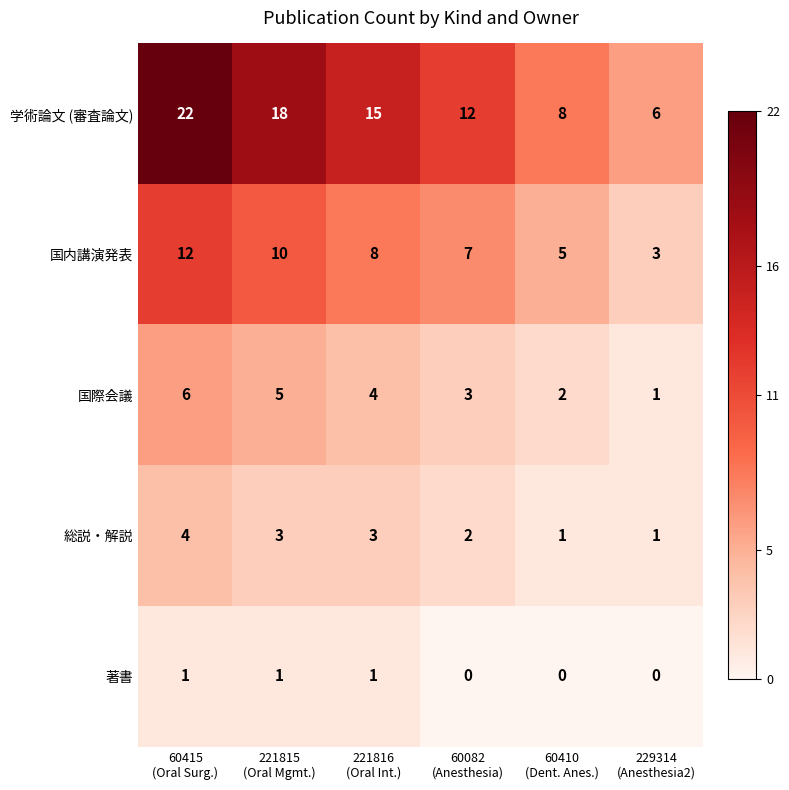

What is the difference between the highest and lowest values at 229314
(Anesthesia2)?

6